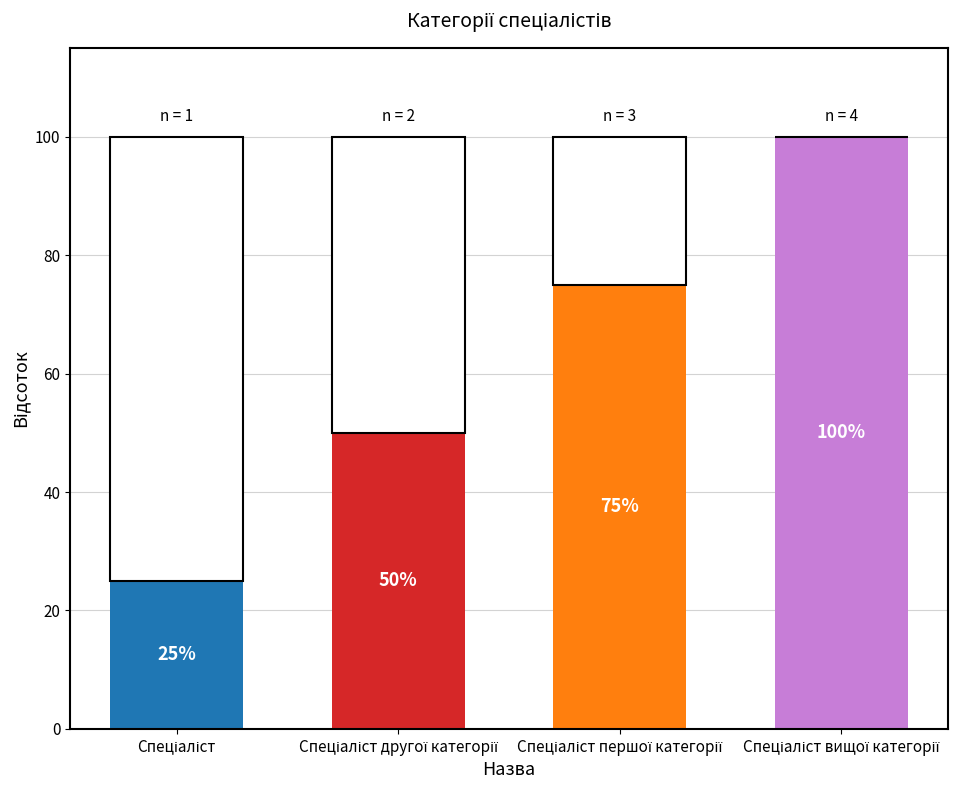

What is the label of the 4th bar from the right?

Спеціаліст